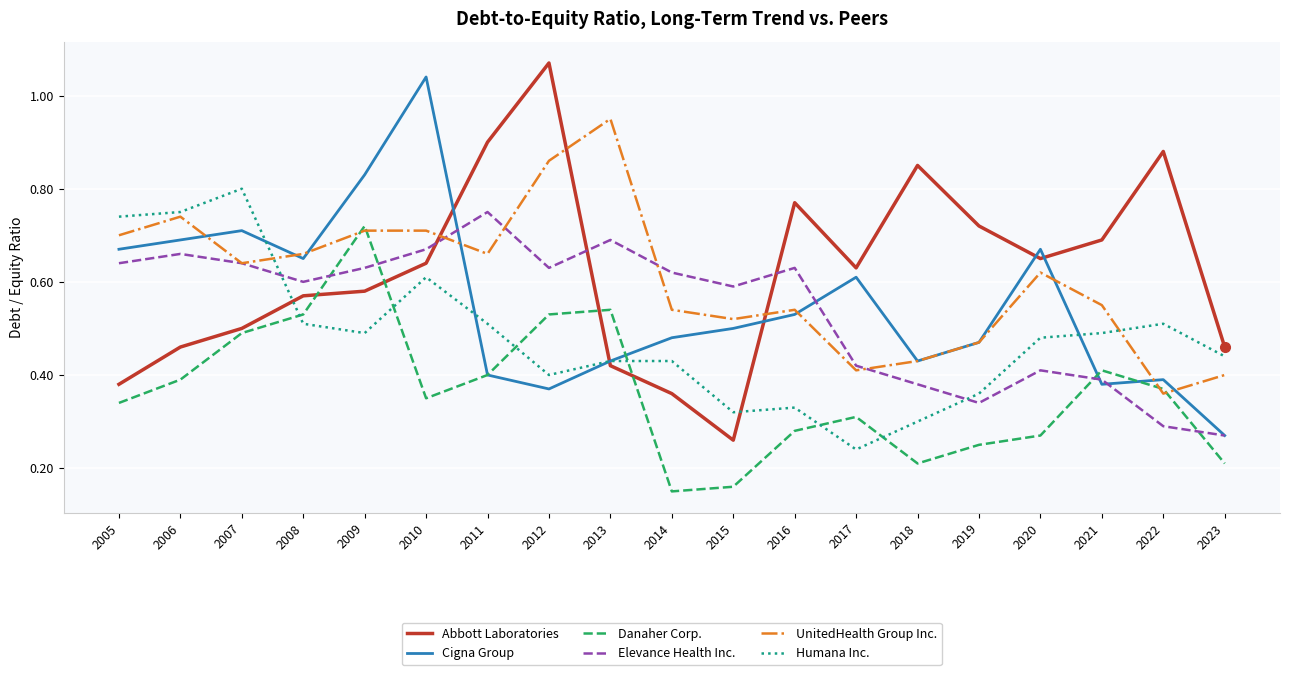

Is the value of Elevance Health Inc. at 2016 greater than the value of Humana Inc. at 2013?

Yes